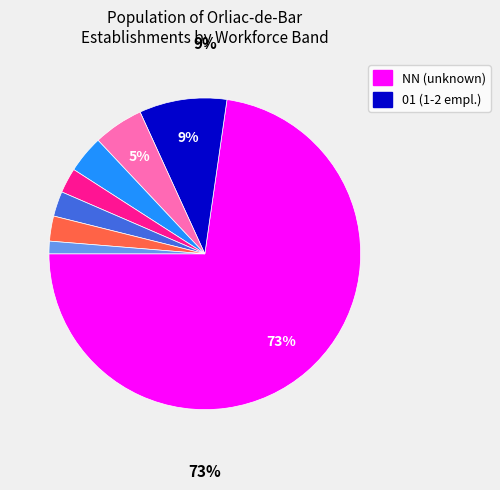

To the nearest percent, what is the average slice percentage?

12%